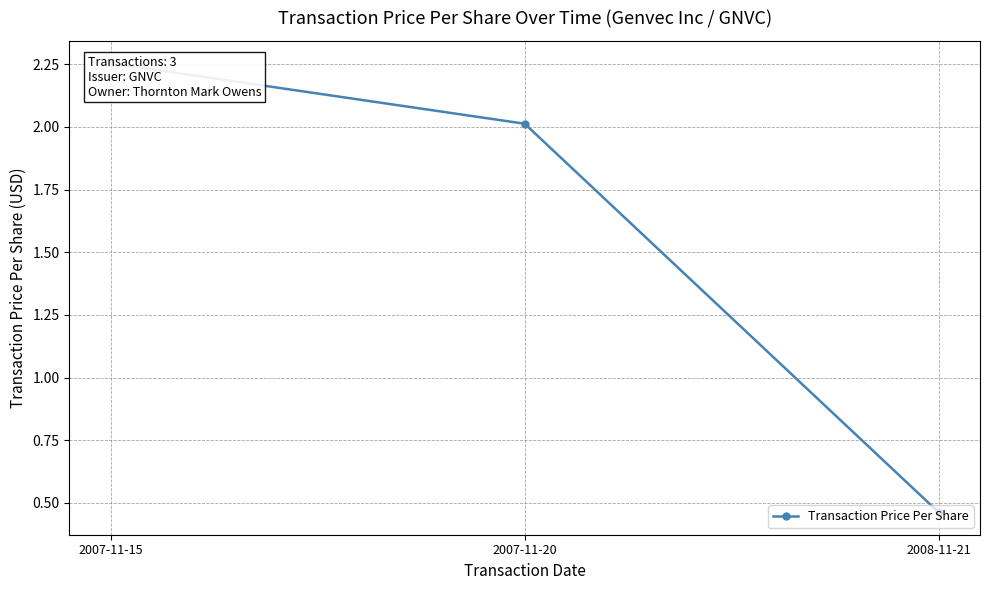

How many distinct data groups are displayed?

1